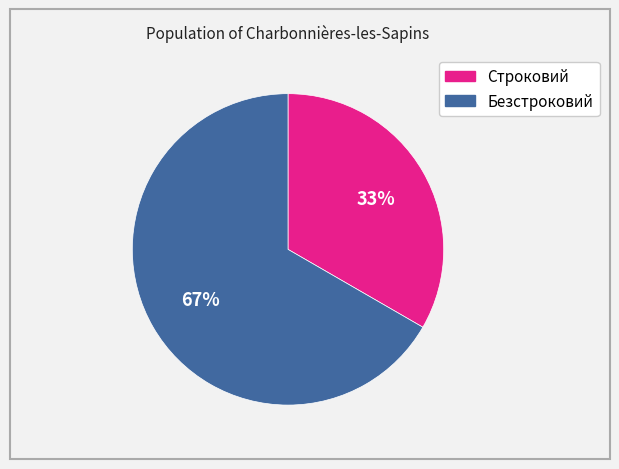

To the nearest percent, what portion does Безстроковий represent?

67%